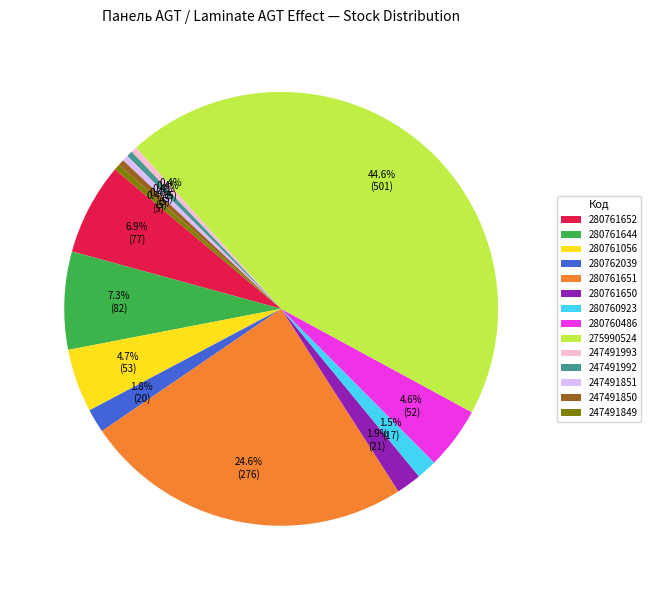

What is the largest slice in the pie chart?

275990524